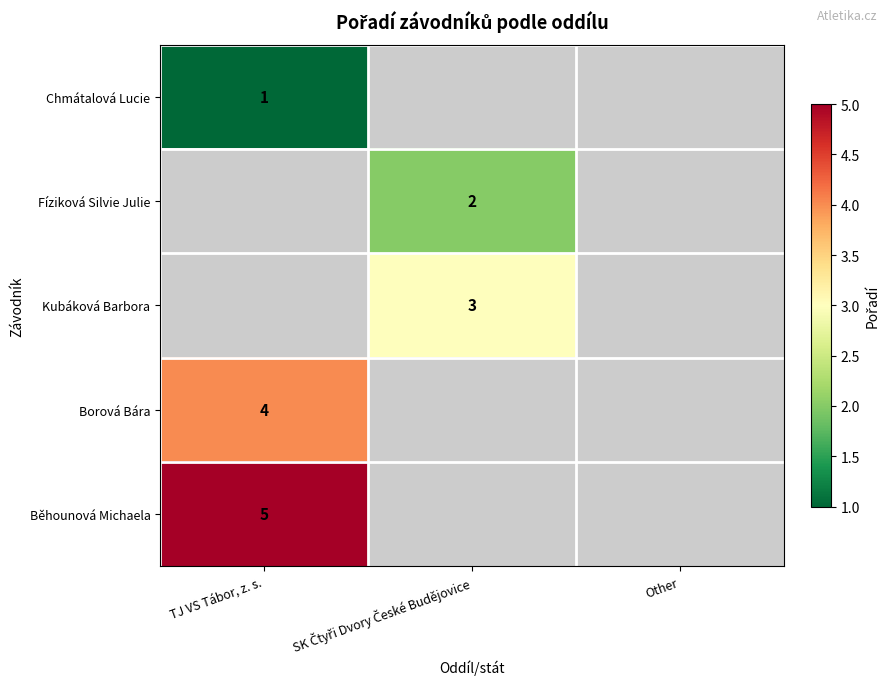

What is the spread (max minus min) of values at TJ VS Tábor, z. s.?

4.0